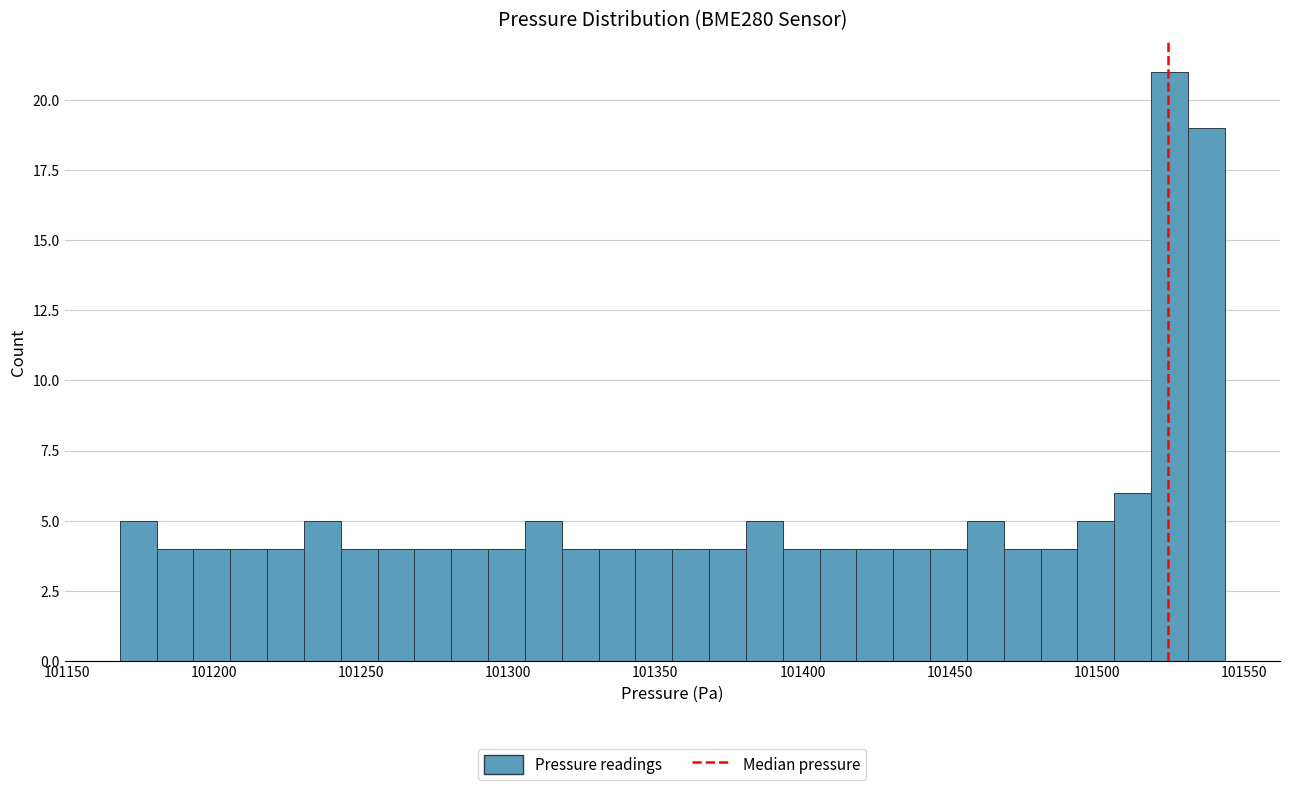

Read against the x-axis, roughly where is the centre of the tallest bar?

101525